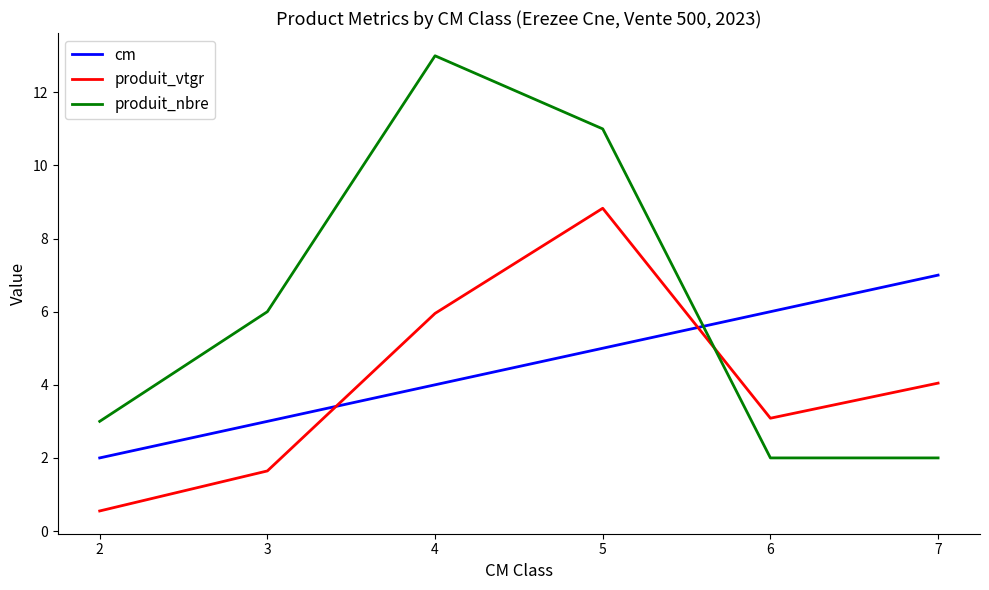

How many times do cm and produit_nbre cross each other?

1